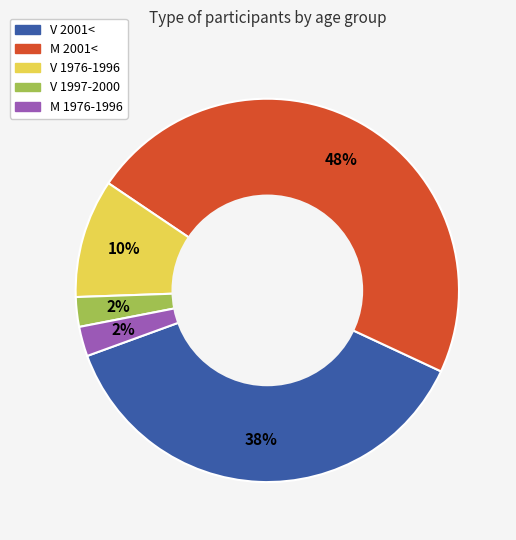

Is there a majority slice in this chart?

No